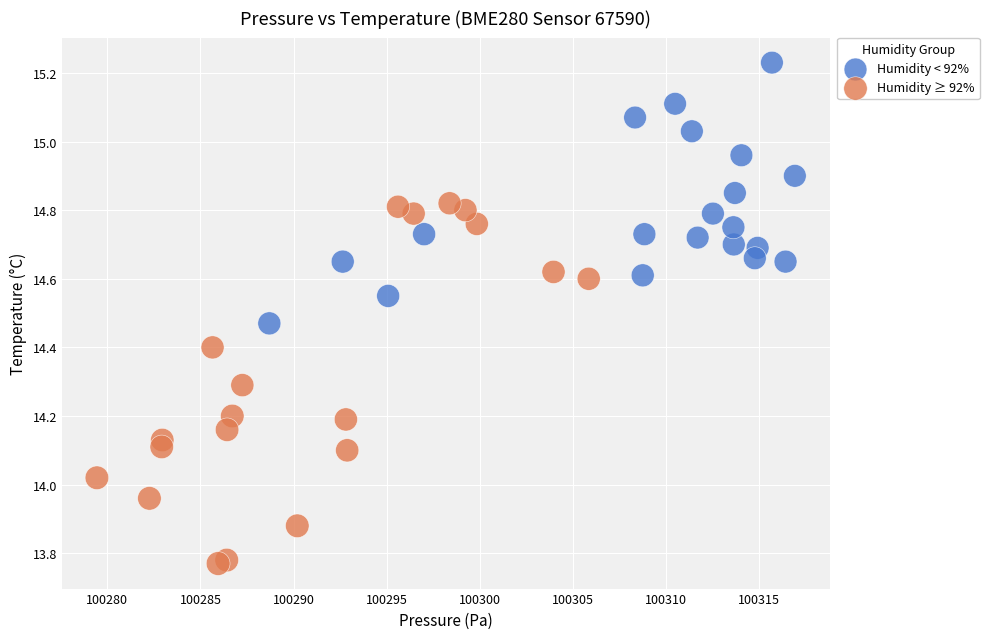

Which series contains the lowest Y value?

Humidity ≥ 92%